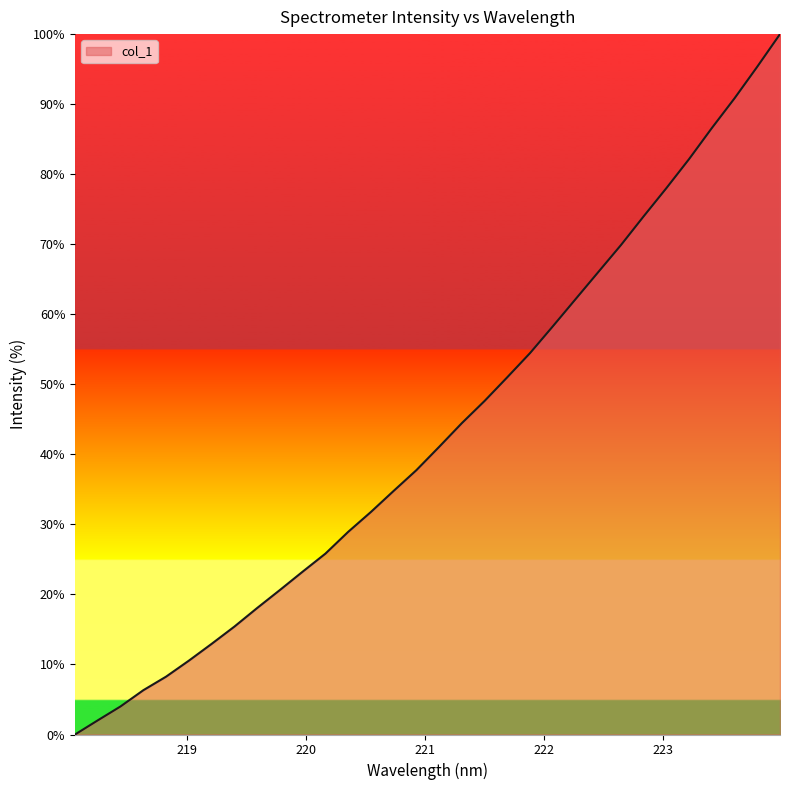

What is the greatest value displayed?

100.0